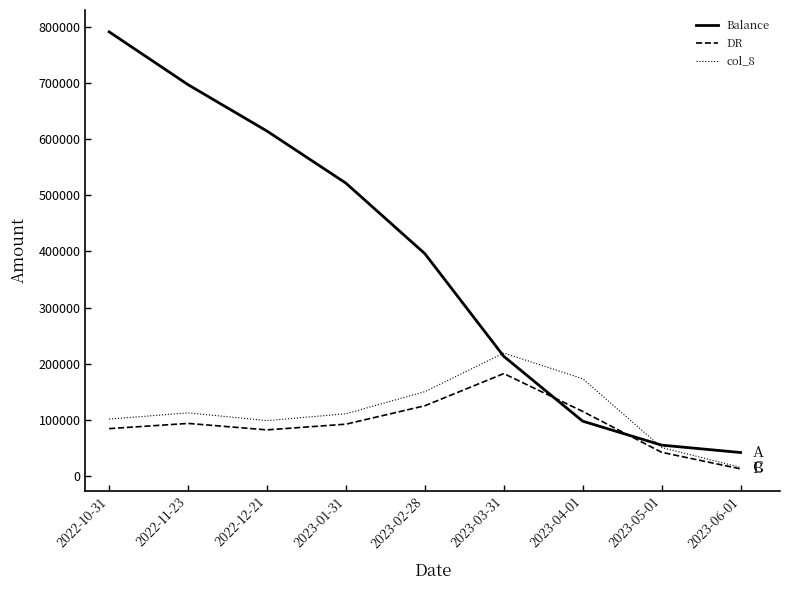

What position from the right is 2023-02-28?

5